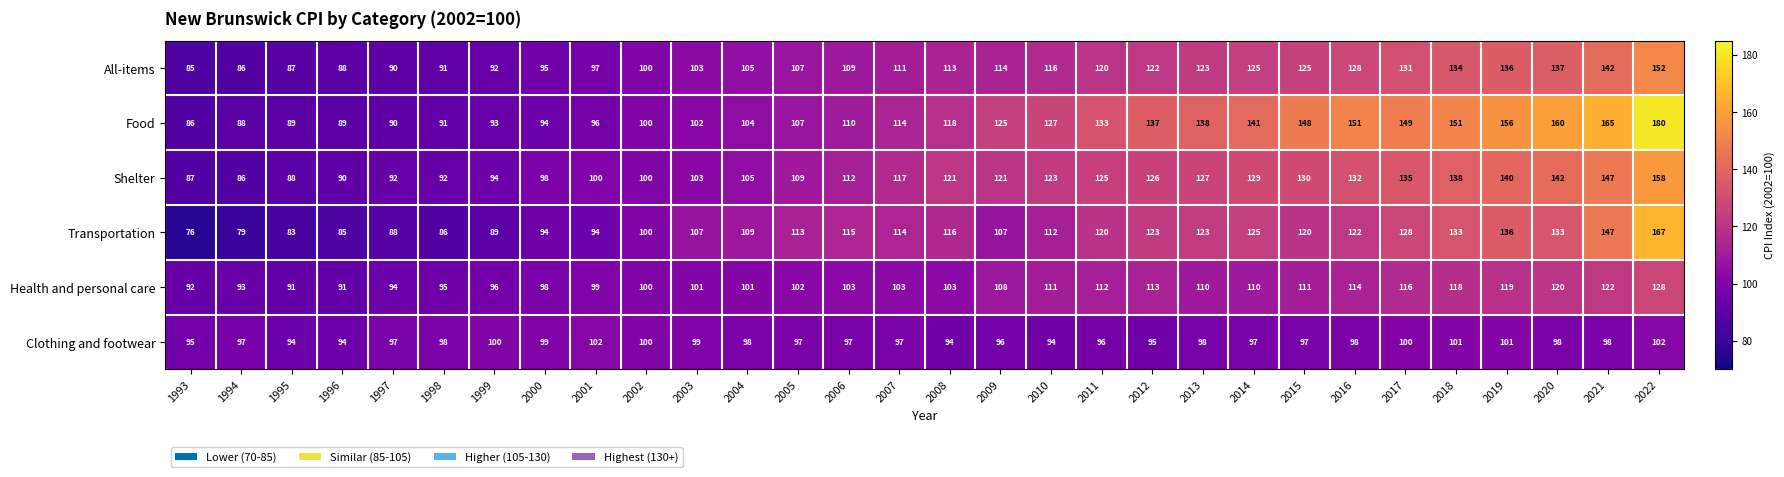

Count the number of categories in the chart.

30